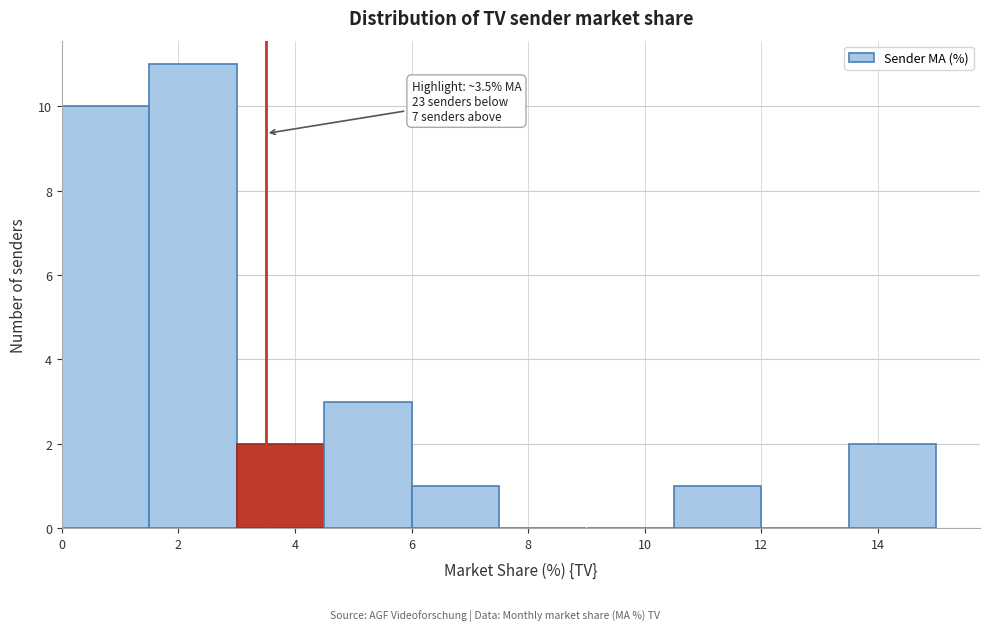

Which range on the x-axis has the tallest bar?

1.5 to 3.0